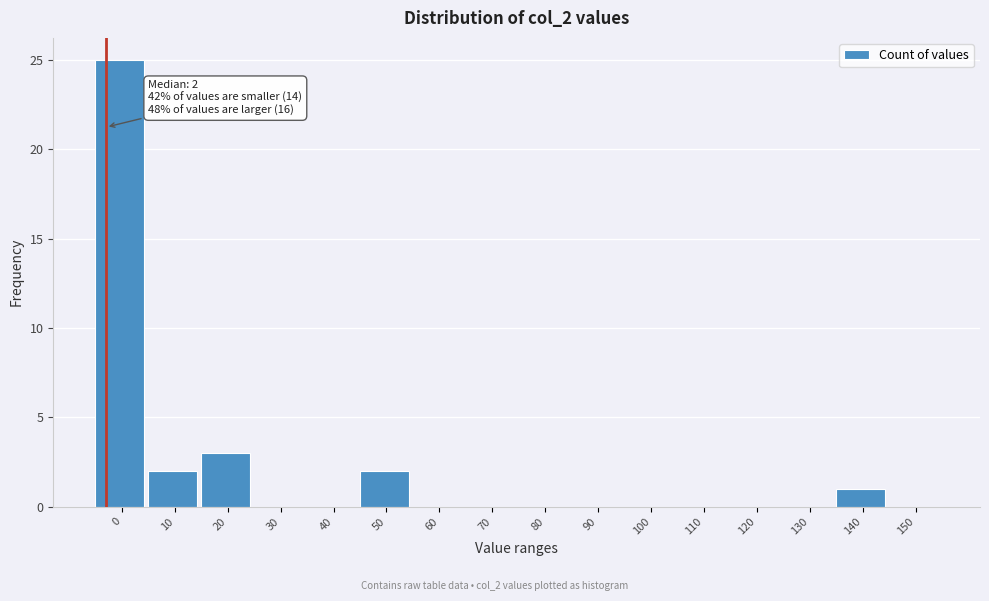

Reading left to right, transcribe all the data shown in this chart.

0=25	10=2	20=3	30=0	40=0	50=2	60=0	70=0	80=0	90=0	100=0	110=0	120=0	130=0	140=1	150=0